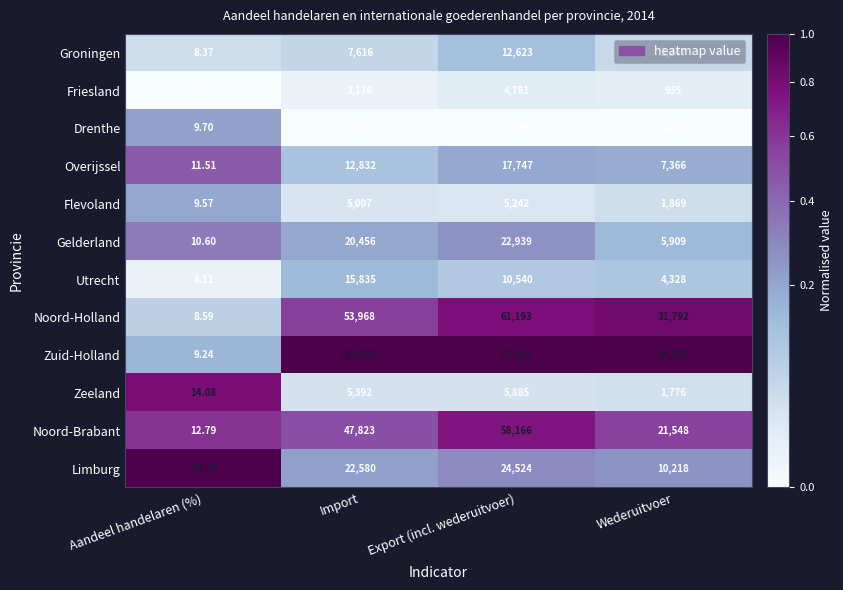

Which category has the lowest value across all series?

Aandeel handelaren (%)